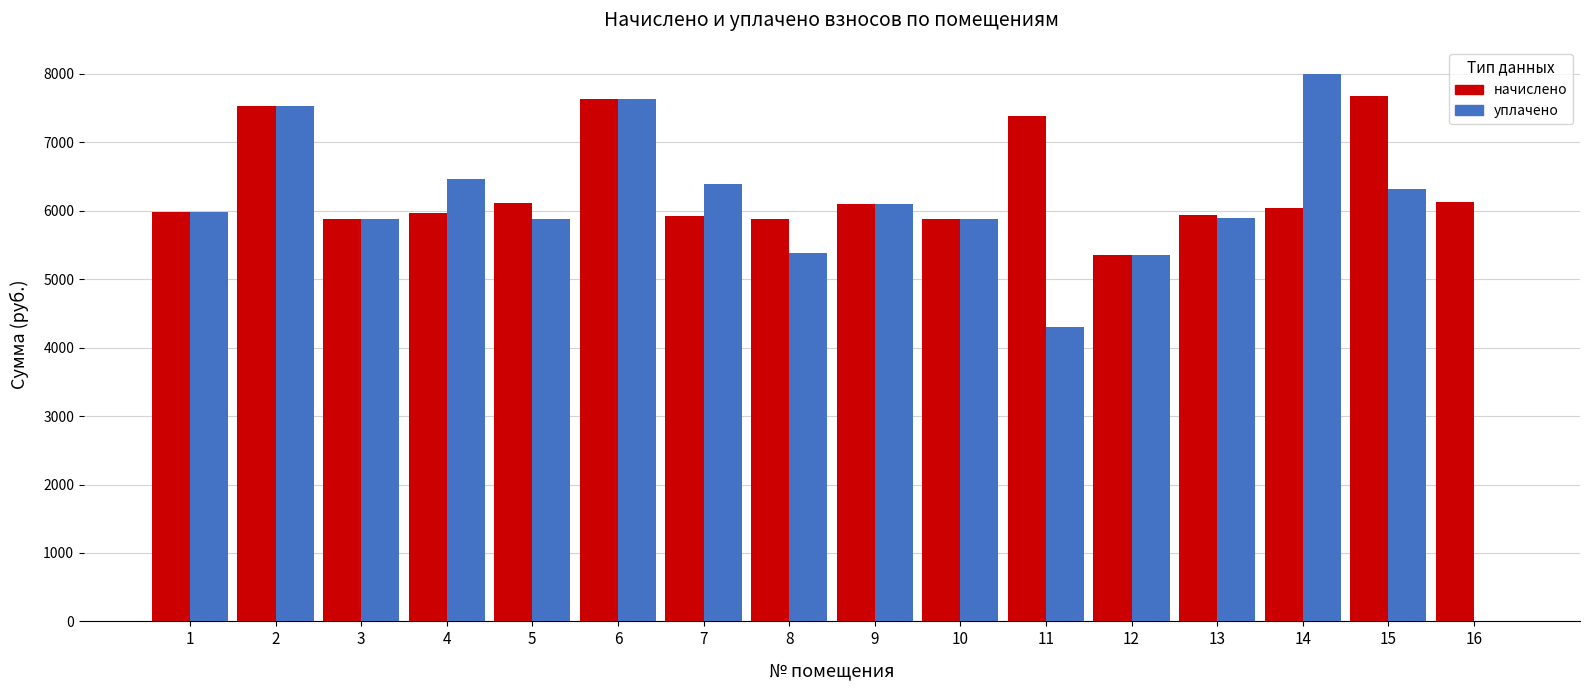

True or false: начислено has a value of 6110.6 at 5.

True